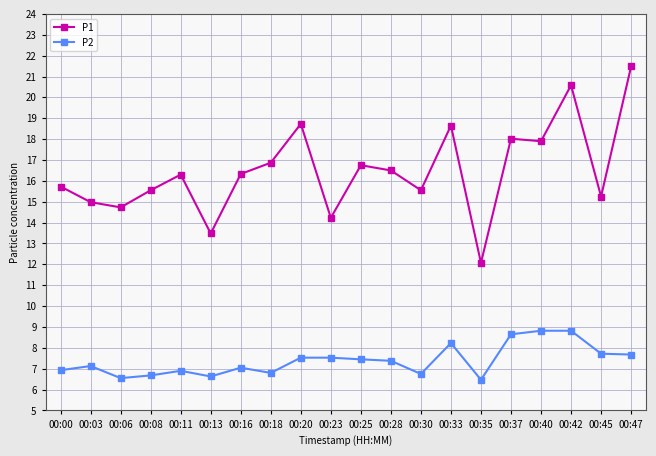

True or false: P1 has a value of 18.6 at 00:33.

True